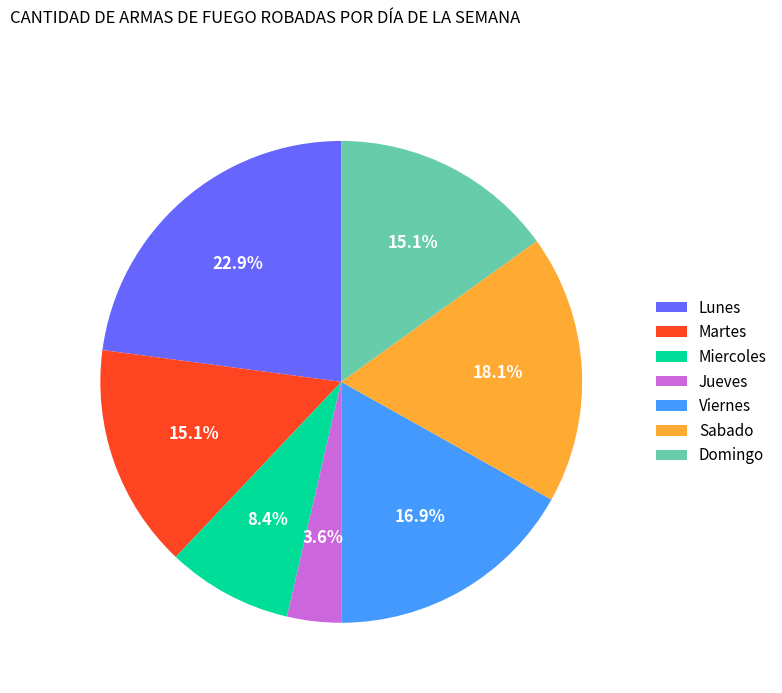

How many slices are in this pie chart?

7